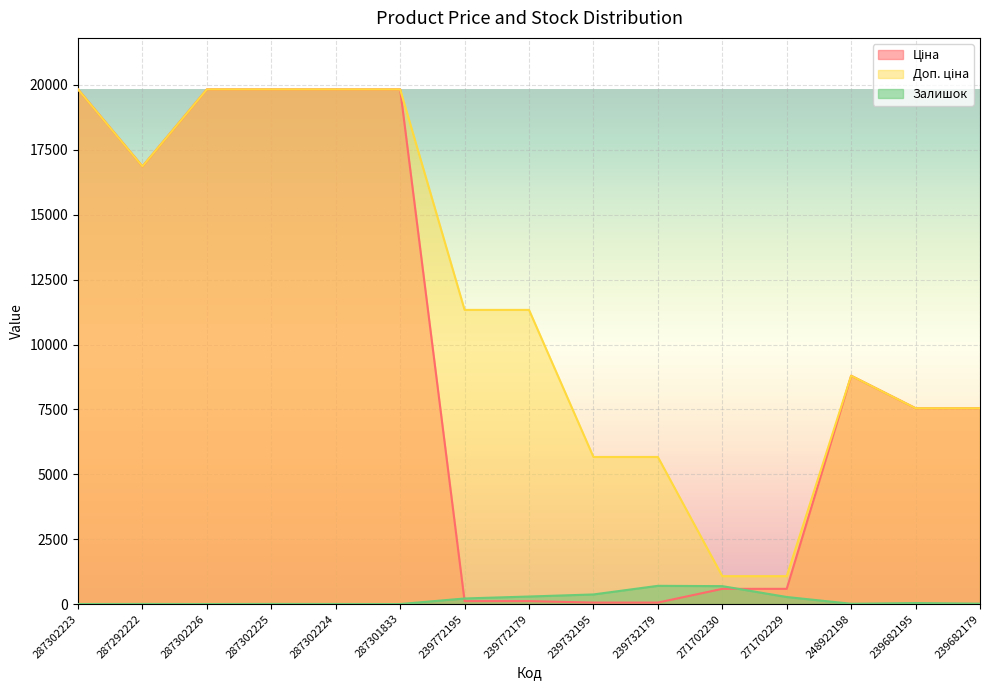

What is the difference between the maximum and minimum values in the Доп. ціна series?

18756.6